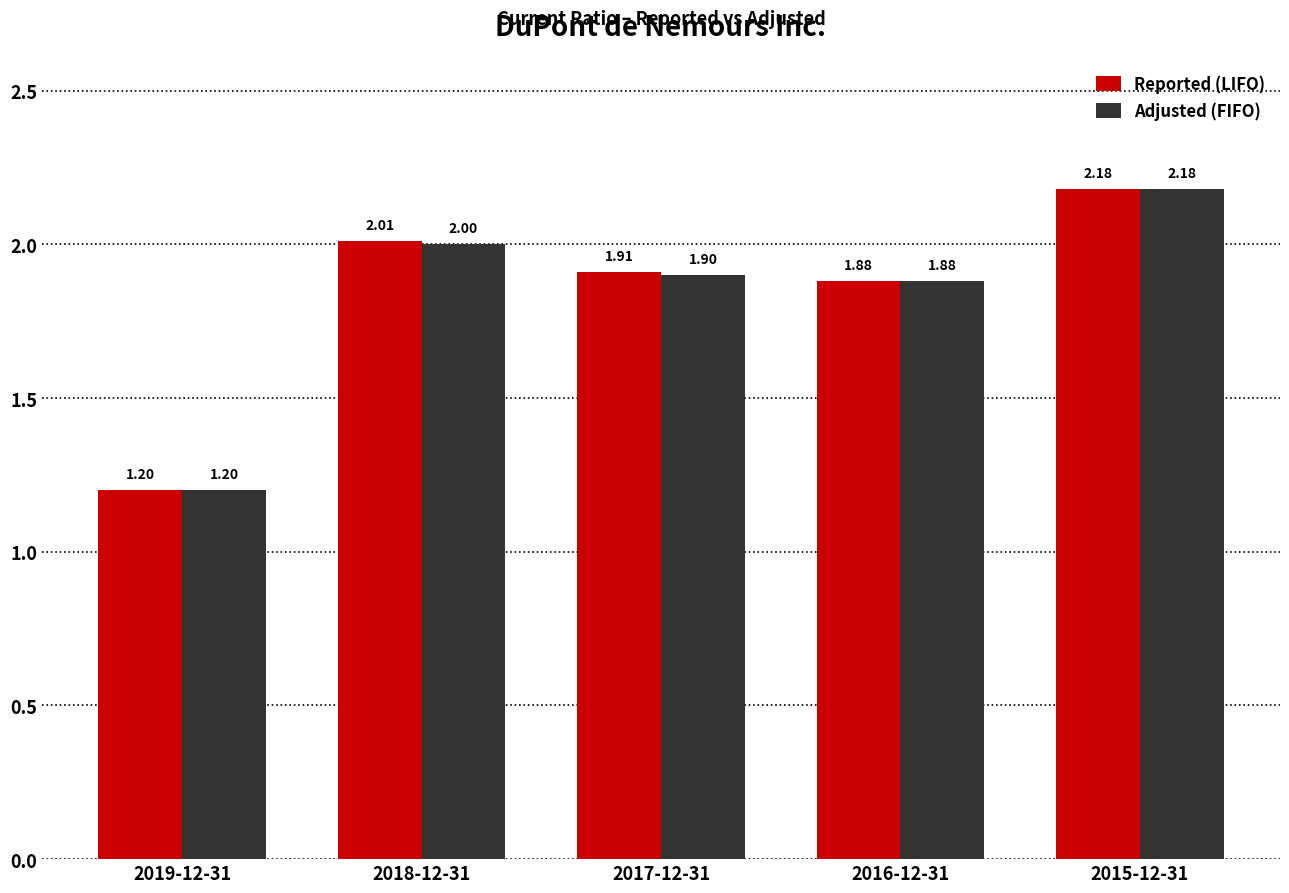

Between 2018-12-31 and 2016-12-31, which series saw the biggest shift?

Reported (LIFO)